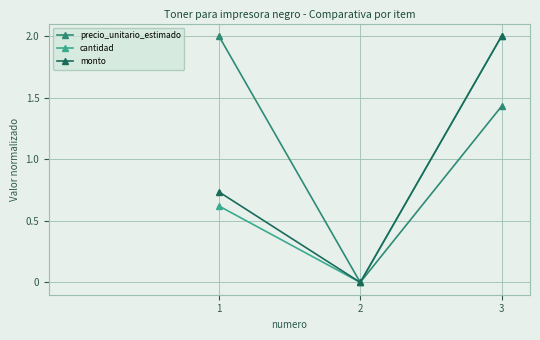

Which series has the largest total across all categories?

precio_unitario_estimado